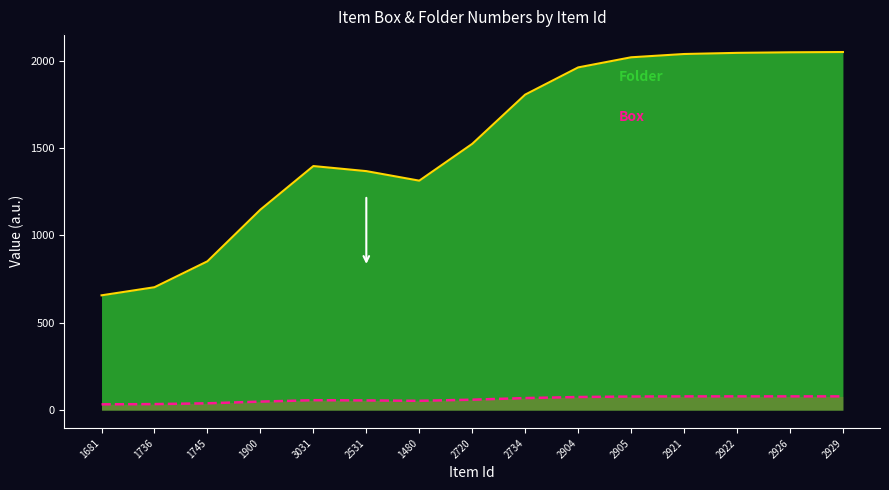

What is the total value across all series at 2904?

2036.9